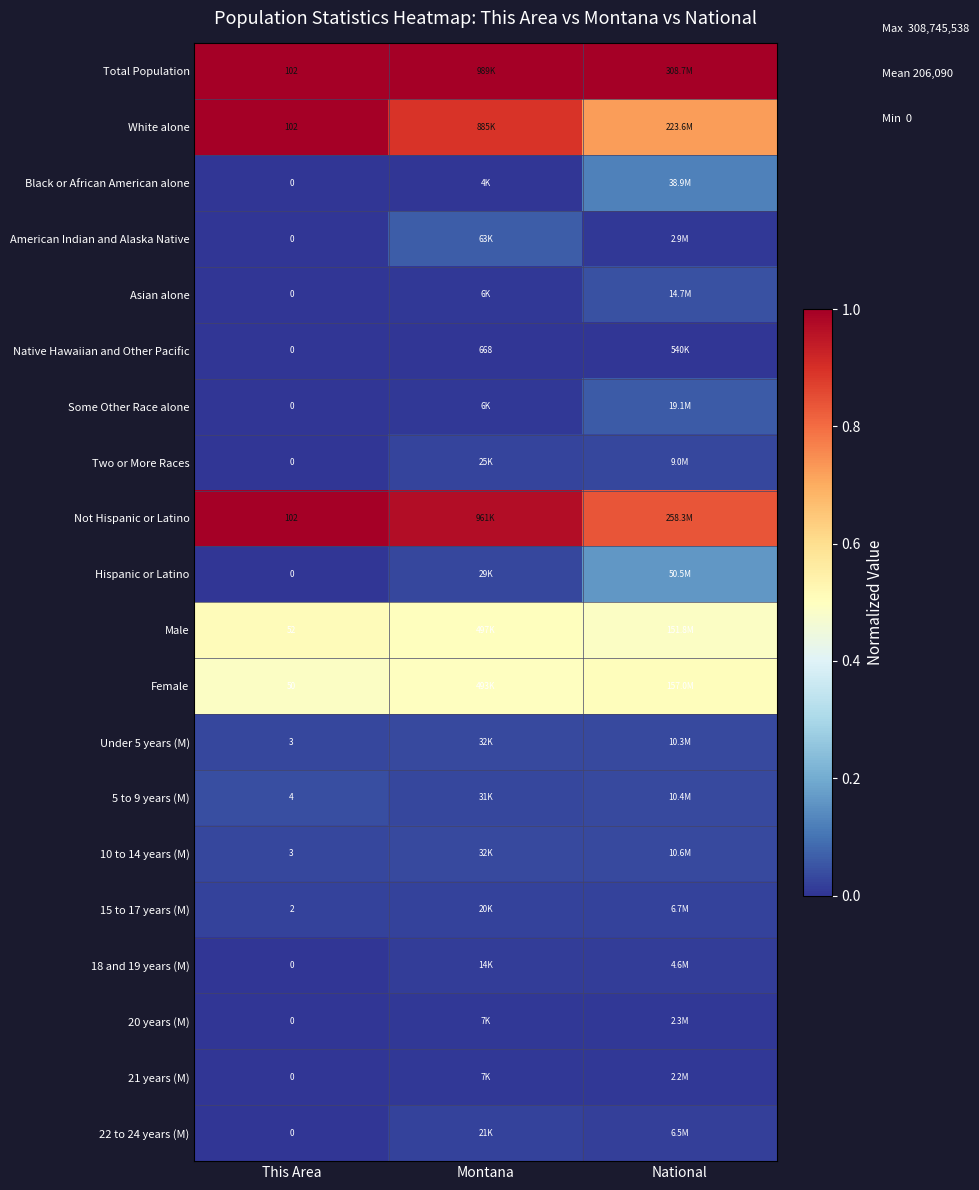

Rank the series at Montana from lowest to highest value.

Native Hawaiian and Other Pacific, Black or African American alone, Some Other Race alone, Asian alone, 20 years (M), 21 years (M), 18 and 19 years (M), 15 to 17 years (M), 22 to 24 years (M), Two or More Races, Hispanic or Latino, 5 to 9 years (M), 10 to 14 years (M), Under 5 years (M), American Indian and Alaska Native, Female, Male, White alone, Not Hispanic or Latino, Total Population